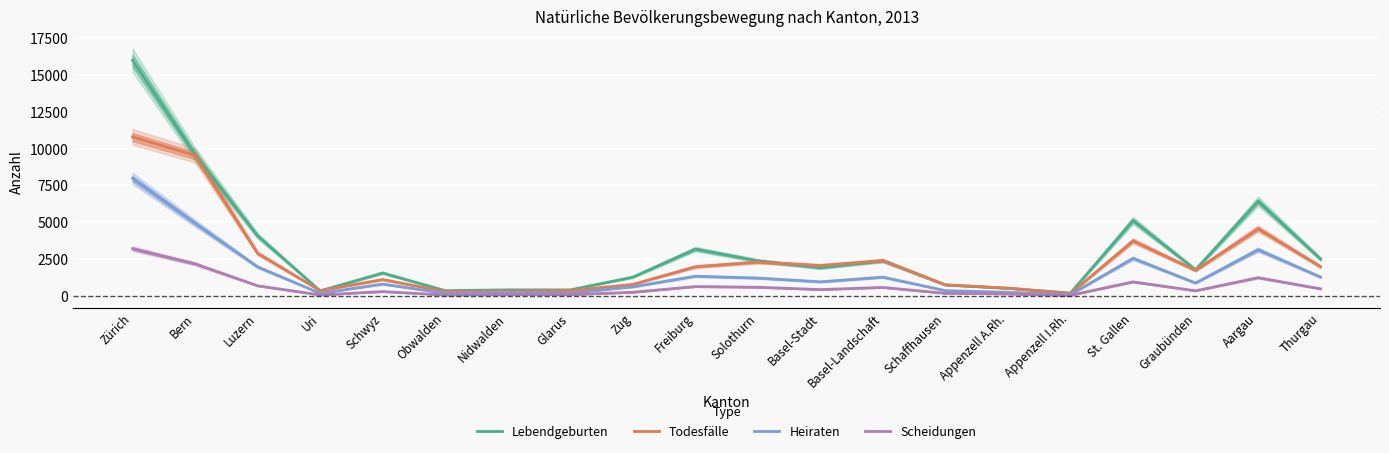

Reading right to left, list all the values displayed in this chart.

Lebendgeburten: Thurgau=2489	Aargau=6423	Graubünden=1764	St. Gallen=5112	Appenzell I.Rh.=180	Appenzell A.Rh.=498	Schaffhausen=734	Basel-Landschaft=2380	Basel-Stadt=1894	Solothurn=2373	Freiburg=3166	Zug=1258	Glarus=392	Nidwalden=392	Obwalden=340	Schwyz=1542	Uri=325	Luzern=4065	Bern=9587	Zürich=15996
Todesfälle: Thurgau=1966	Aargau=4557	Graubünden=1721	St. Gallen=3728	Appenzell I.Rh.=138	Appenzell A.Rh.=514	Schaffhausen=731	Basel-Landschaft=2384	Basel-Stadt=2049	Solothurn=2286	Freiburg=1965	Zug=764	Glarus=342	Nidwalden=307	Obwalden=279	Schwyz=1094	Uri=341	Luzern=2879	Bern=9527	Zürich=10792
Heiraten: Thurgau=1263	Aargau=3123	Graubünden=860	St. Gallen=2538	Appenzell I.Rh.=71	Appenzell A.Rh.=226	Schaffhausen=340	Basel-Landschaft=1259	Basel-Stadt=939	Solothurn=1198	Freiburg=1322	Zug=601	Glarus=172	Nidwalden=216	Obwalden=164	Schwyz=787	Uri=159	Luzern=1955	Bern=4927	Zürich=7975
Scheidungen: Thurgau=461	Aargau=1222	Graubünden=327	St. Gallen=937	Appenzell I.Rh.=24	Appenzell A.Rh.=116	Schaffhausen=158	Basel-Landschaft=558	Basel-Stadt=412	Solothurn=571	Freiburg=617	Zug=229	Glarus=69	Nidwalden=72	Obwalden=47	Schwyz=275	Uri=47	Luzern=671	Bern=2162	Zürich=3195